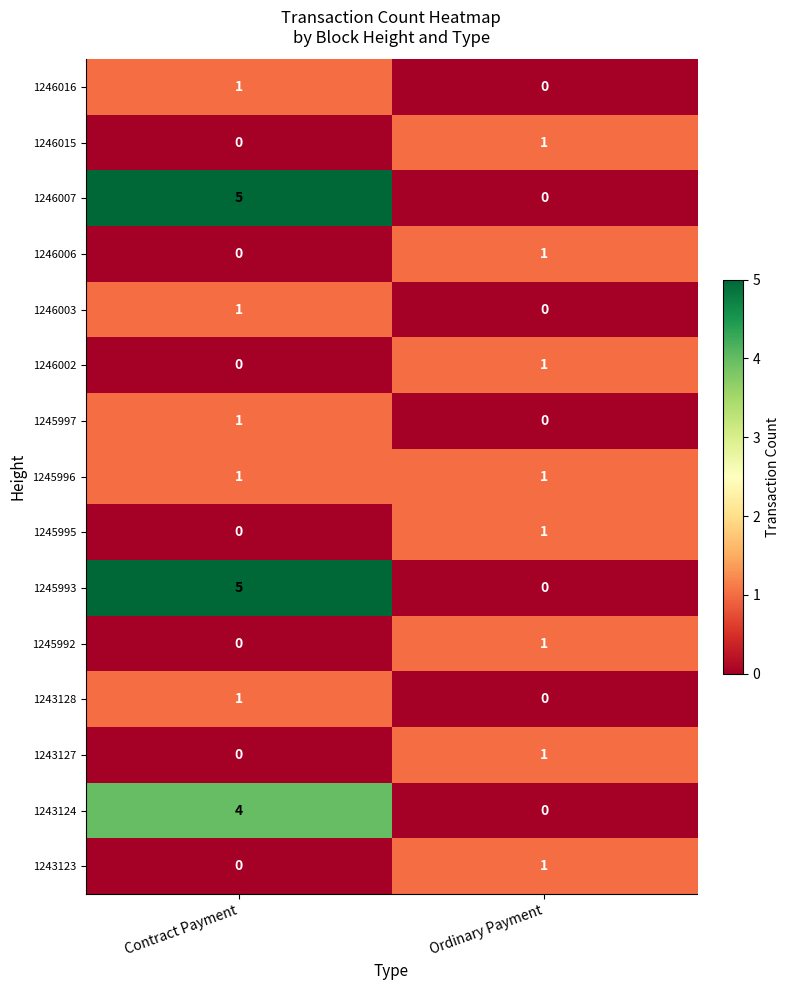

Is it true that 1245993 equals -2 at Ordinary Payment?

False